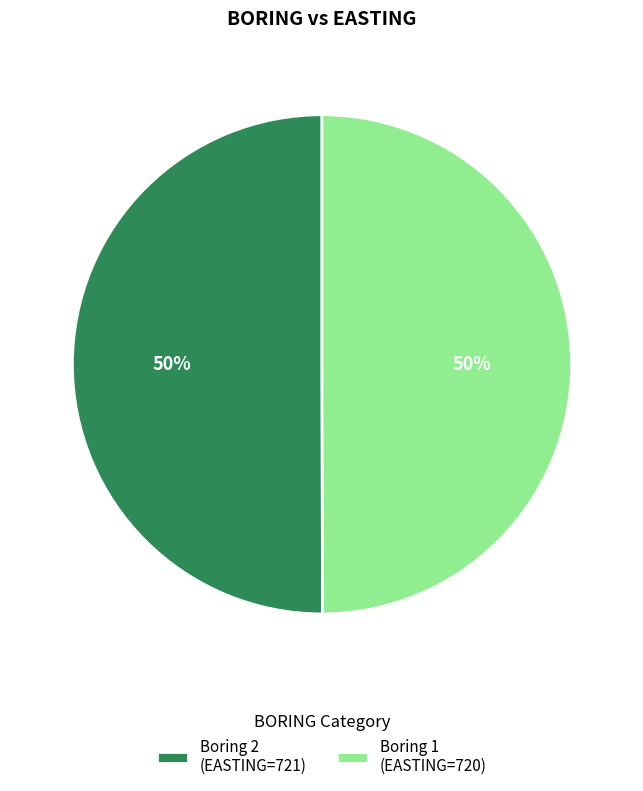

The Boring 1 (EASTING=720) slice represents 50% of the pie. True or false?

True